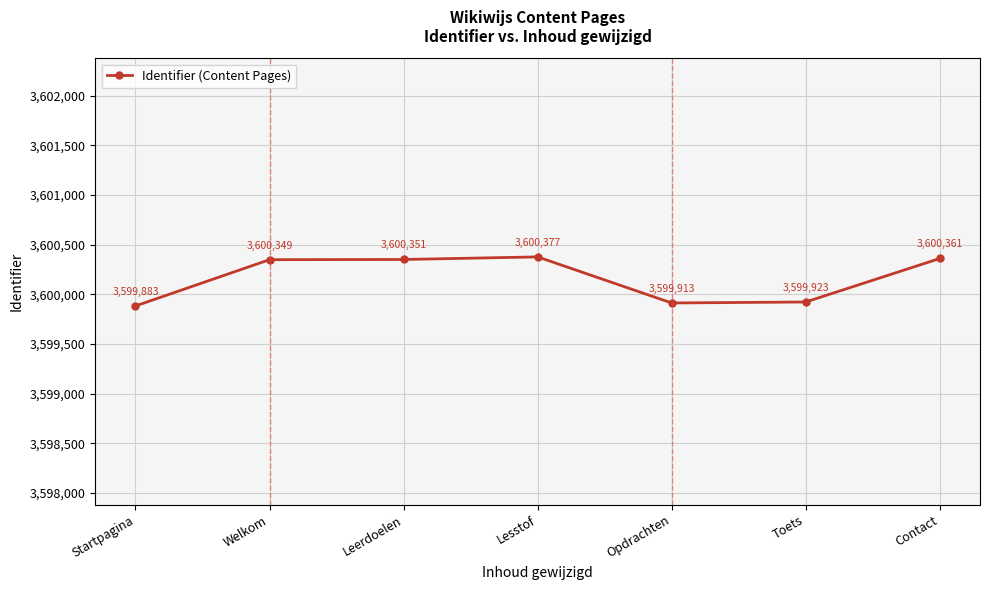

Reading right to left, what are all the values shown in this chart?

3600361	3599923	3599913	3600377	3600351	3600349	3599883